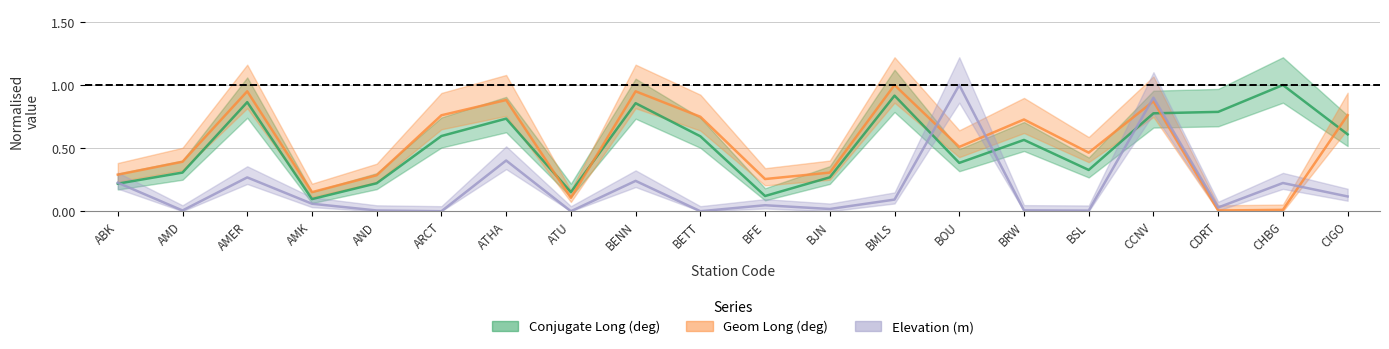

What is the label of the 10th point from the left?

BETT